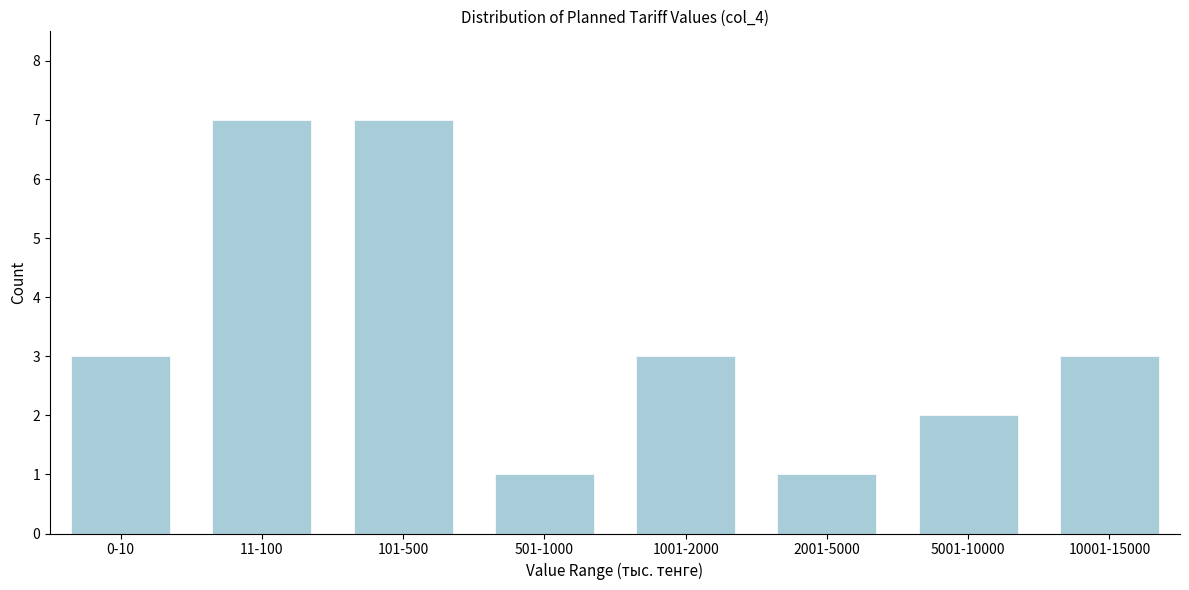

Reading right to left, extract all data points from this chart.

3	2	1	3	1	7	7	3